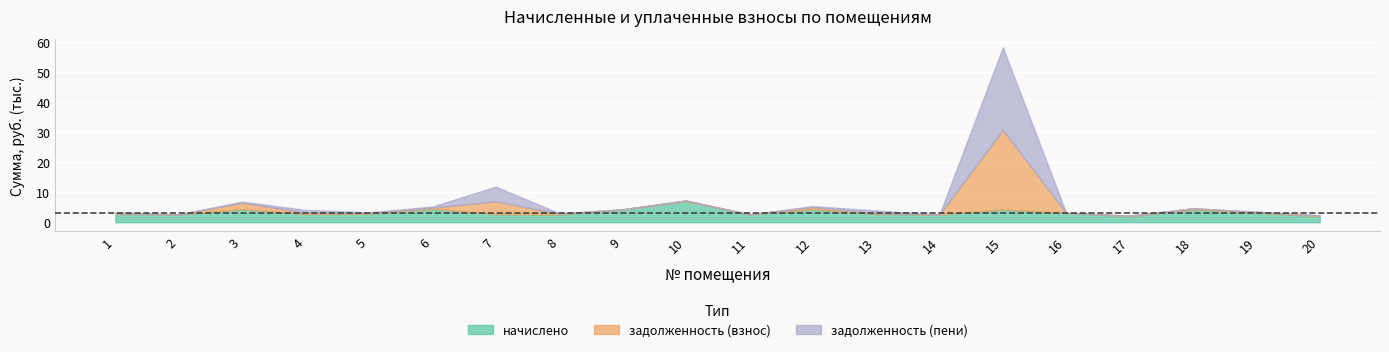

How many data points does each series have?

20